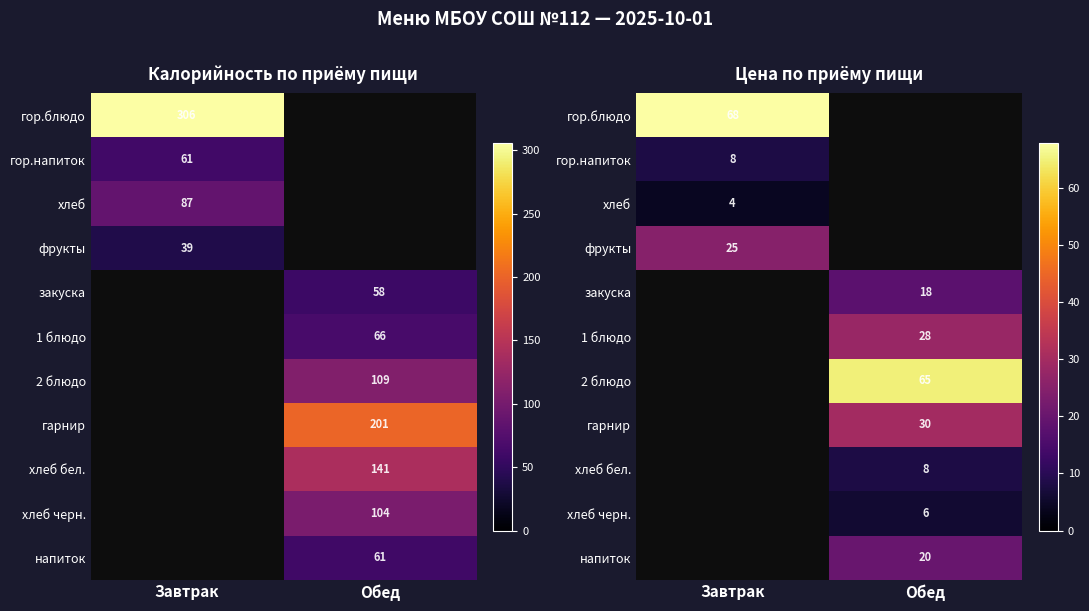

True or false: хлеб бел. has a value of 8.0 at Обед.

True